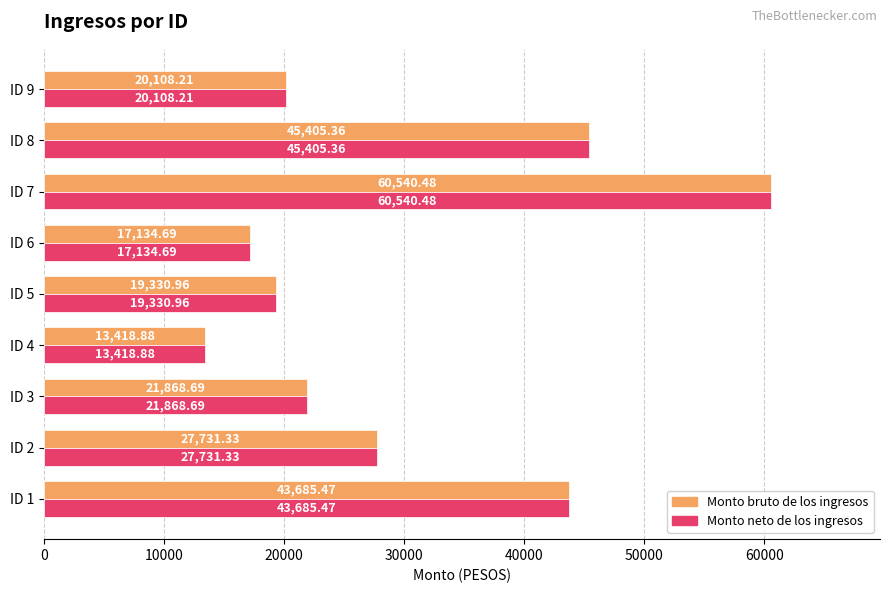

What is the sum of all Monto bruto de los ingresos values?

269224.1